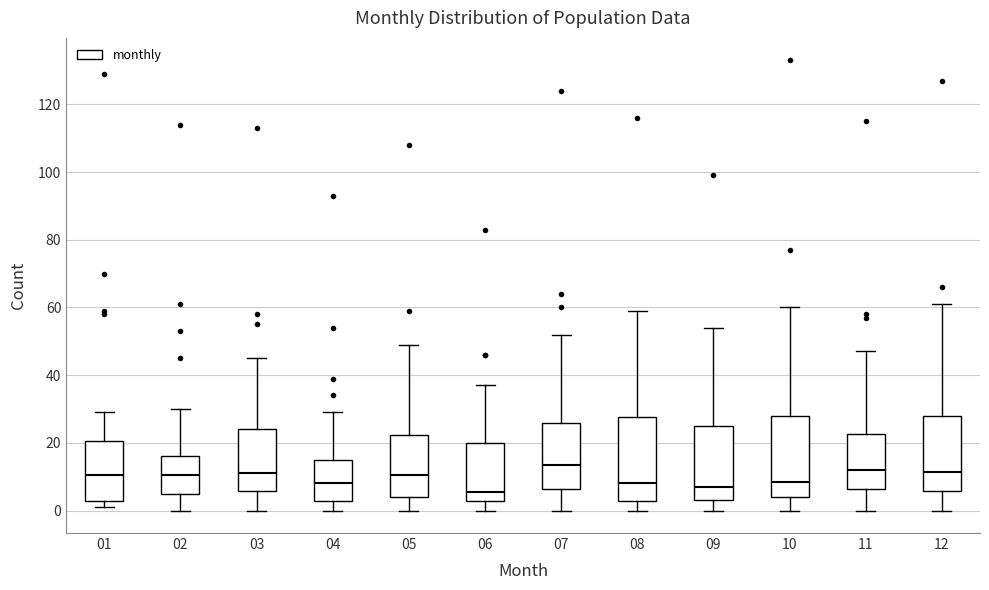

Reading left to right, read every box against the y-axis: the position of its median line, the range the box covers, and the ends of its whiskers. The values are not printed on the chart, so give them approximately, as read against the axis.

01: median 10, box 2 to 20, whiskers 2 (just below the box's lower edge) to 30
02: median 10, box 4 to 16, whiskers 0 to 30
03: median 12, box 6 to 24, whiskers 0 to 46
04: median 8, box 2 to 16, whiskers 0 to 30
05: median 10, box 4 to 22, whiskers 0 to 50
06: median 6, box 2 to 20, whiskers 0 to 38
07: median 14, box 6 to 26, whiskers 0 to 52
08: median 8, box 2 to 28, whiskers 0 to 60
09: median 8, box 4 to 26, whiskers 0 to 54
10: median 8, box 4 to 28, whiskers 0 to 60
11: median 12, box 6 to 22, whiskers 0 to 48
12: median 12, box 6 to 28, whiskers 0 to 62